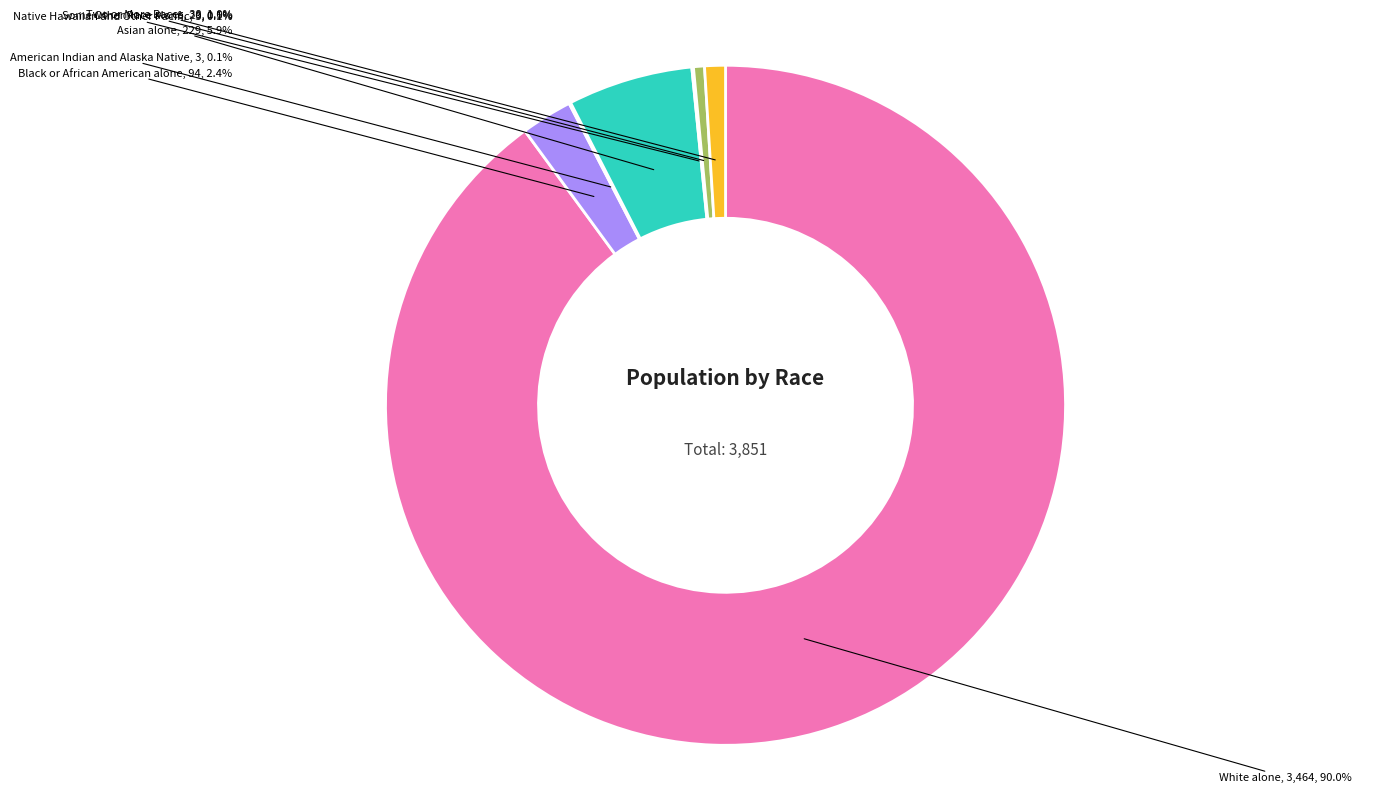

How much of the chart is everything except Black or African American alone?

97.6%